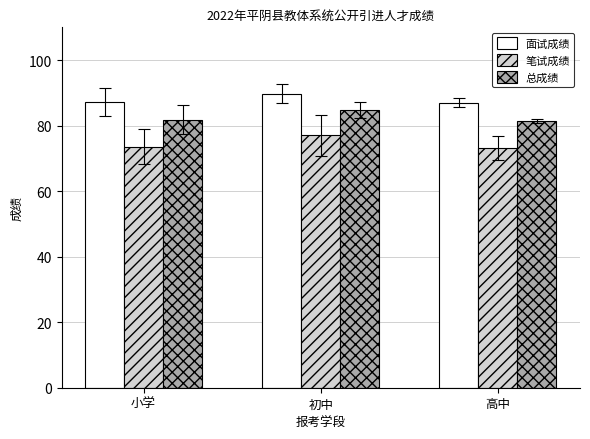

How many data points does each series have?

3